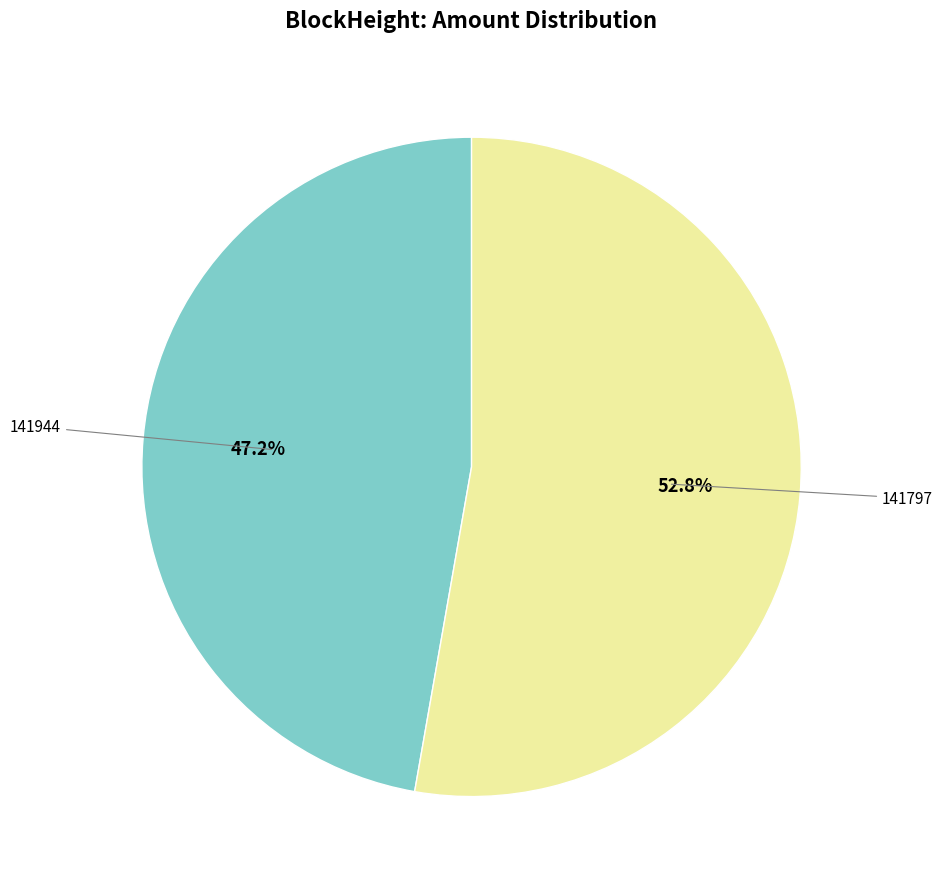

Does any single category account for the majority?

Yes